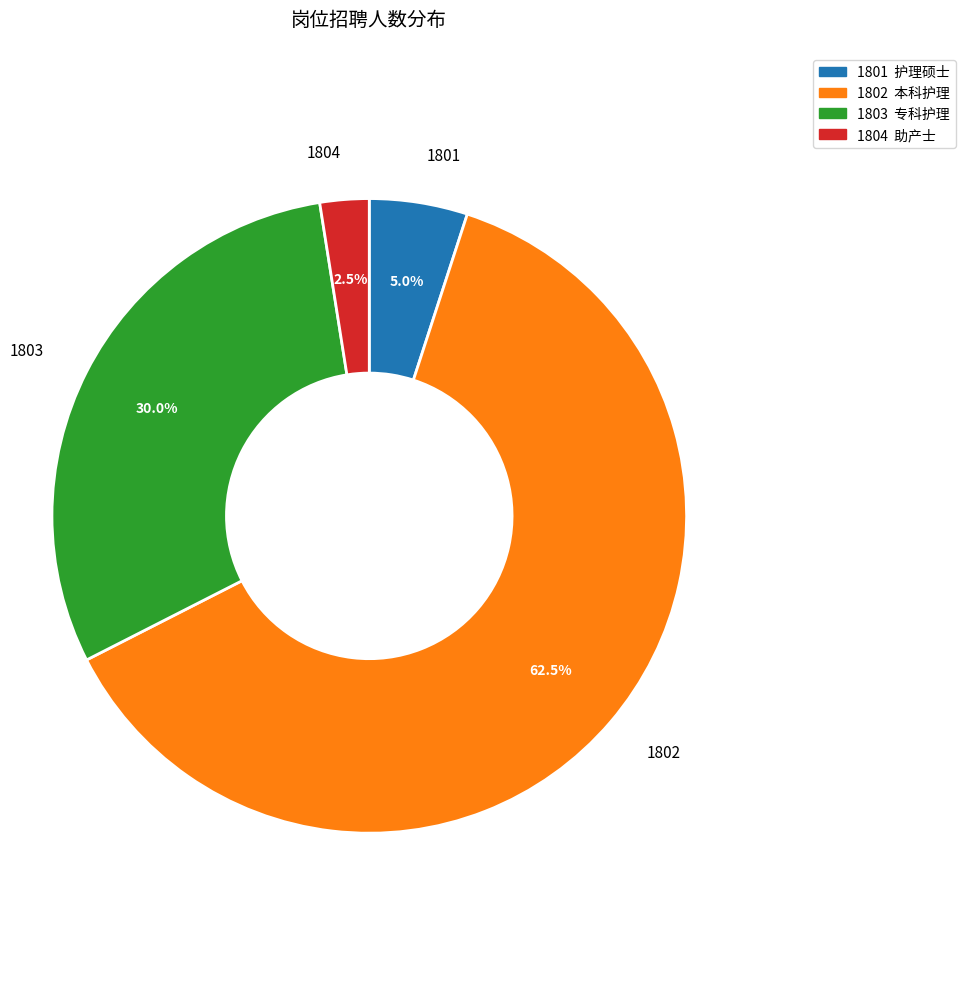

Do 1802 and 1803 together represent more than half of the pie?

Yes